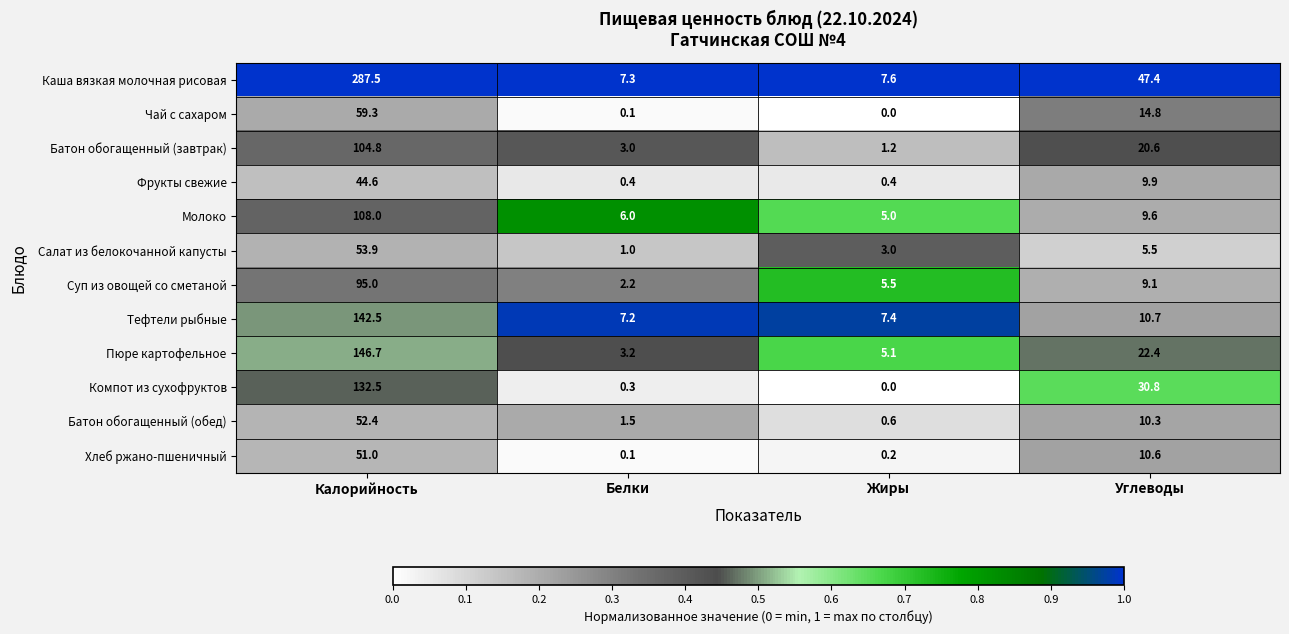

What is the sum of all Батон обогащенный (обед) values?

64.8